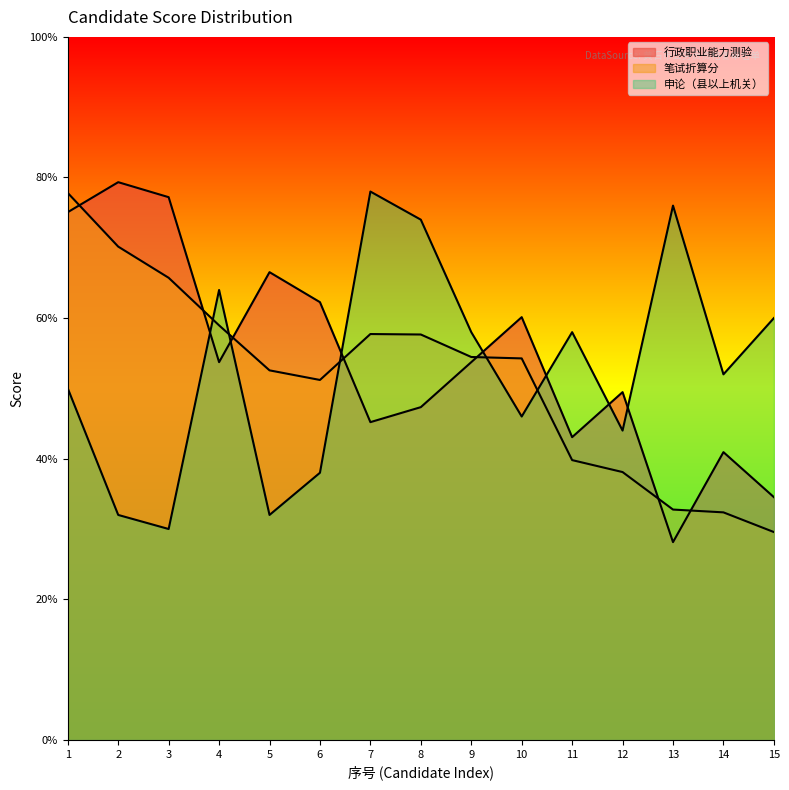

The 申论（县以上机关） series shows 78.0 at 7. True or false?

True